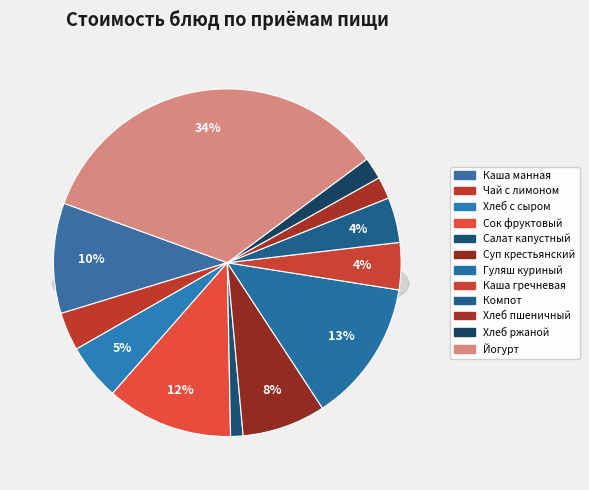

To the nearest percent, what is the difference between the largest and smallest slice percentages?

33%